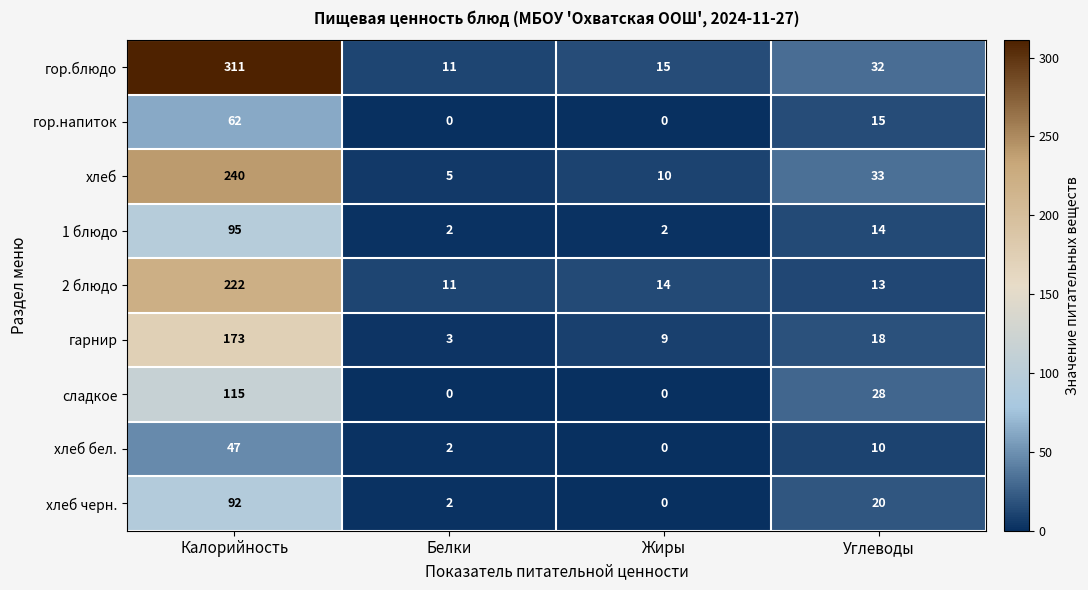

What is the difference between the maximum and minimum values in the гарнир series?

170